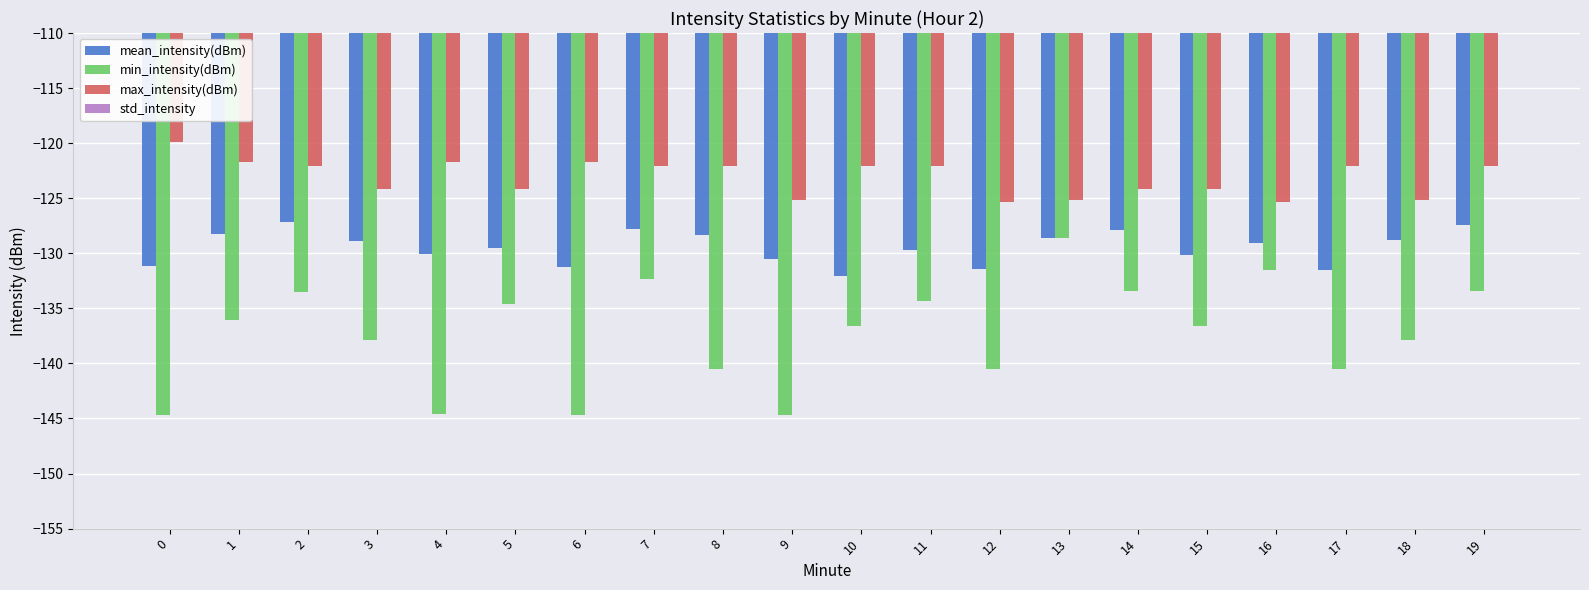

Rank the series by their maximum value, from lowest to highest.

min_intensity(dBm), mean_intensity(dBm), max_intensity(dBm), std_intensity